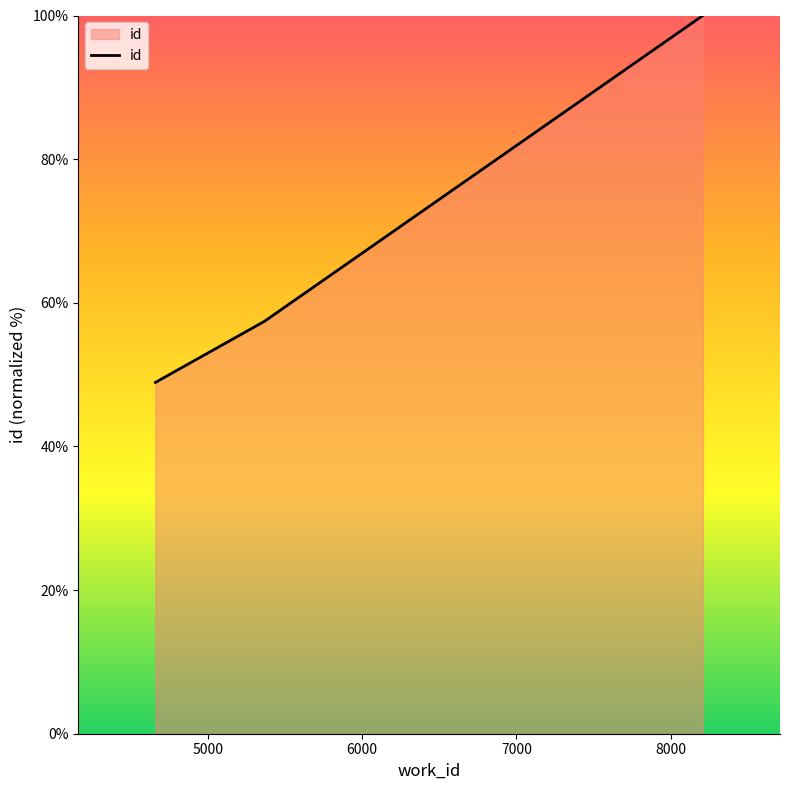

What is the sum of all values?

206.3